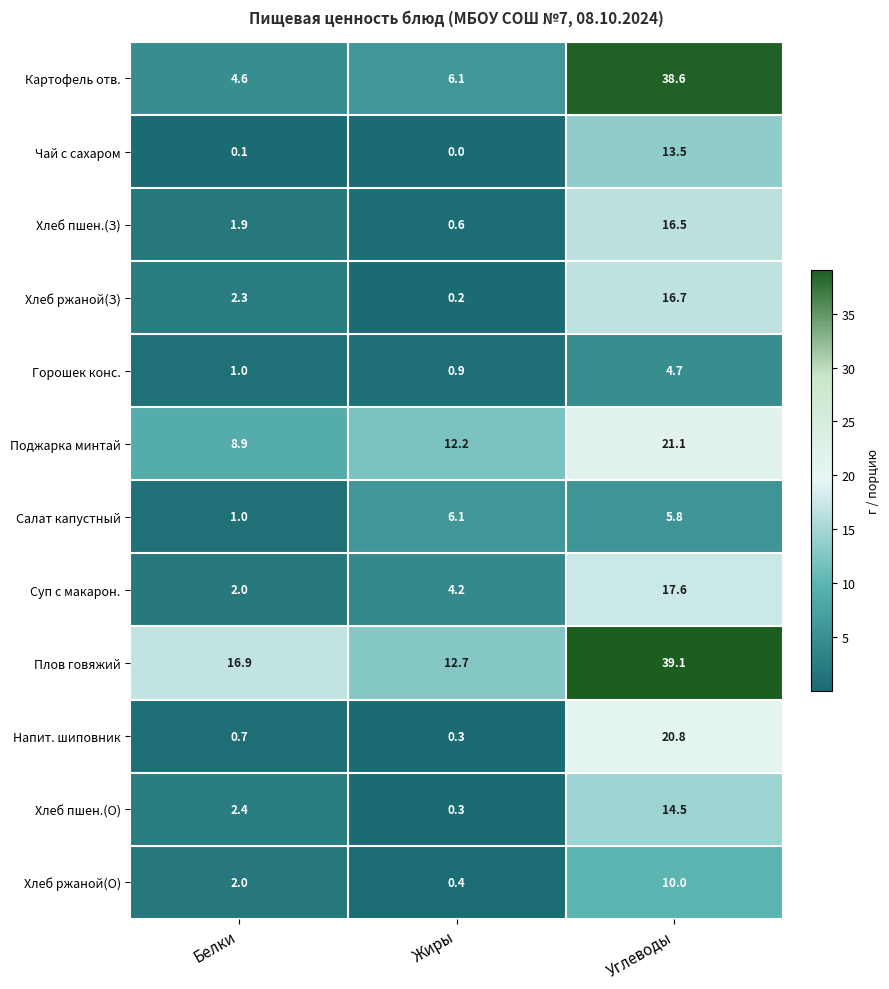

The value of Картофель отв. at Углеводы is 61.8. True or false?

False